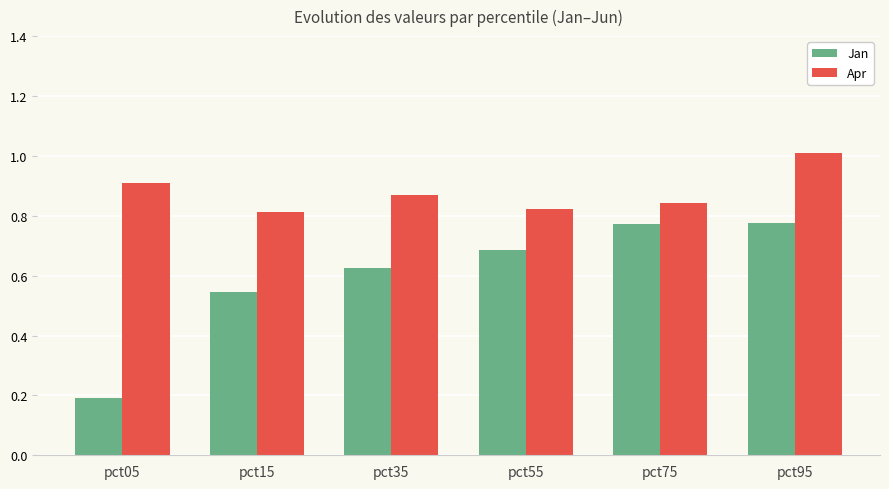

Which series has the largest range (max minus min)?

Jan